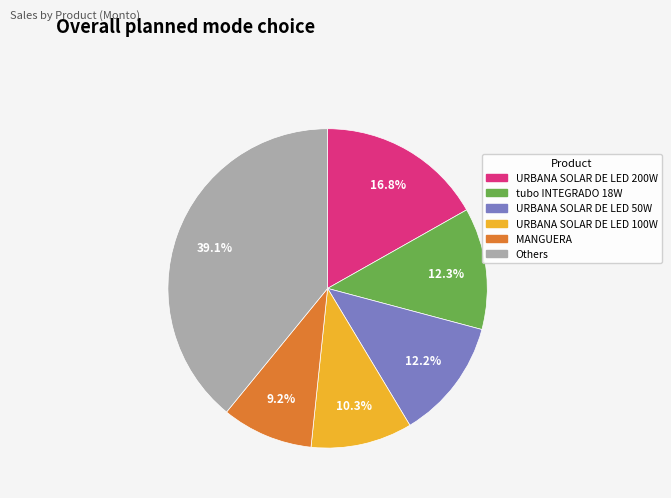

Is there any slice that represents more than half of the pie?

No